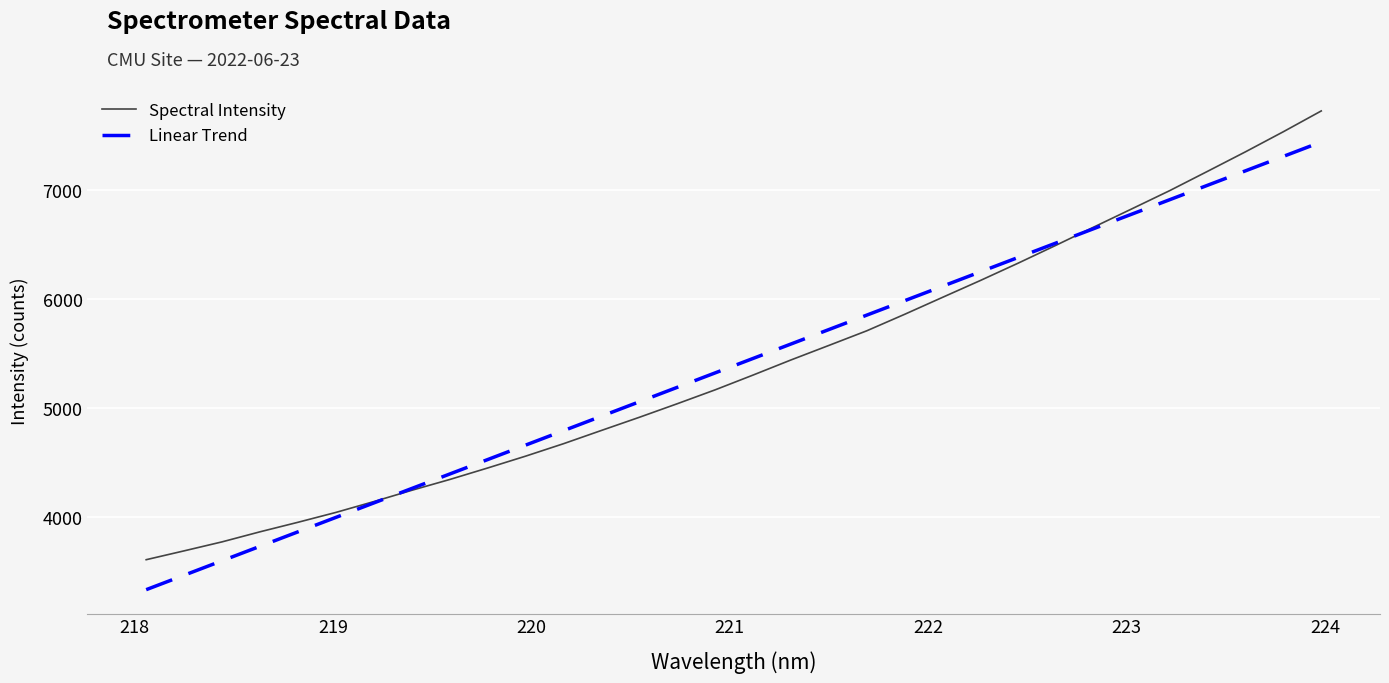

Which series has the widest spread of values?

Spectral Intensity